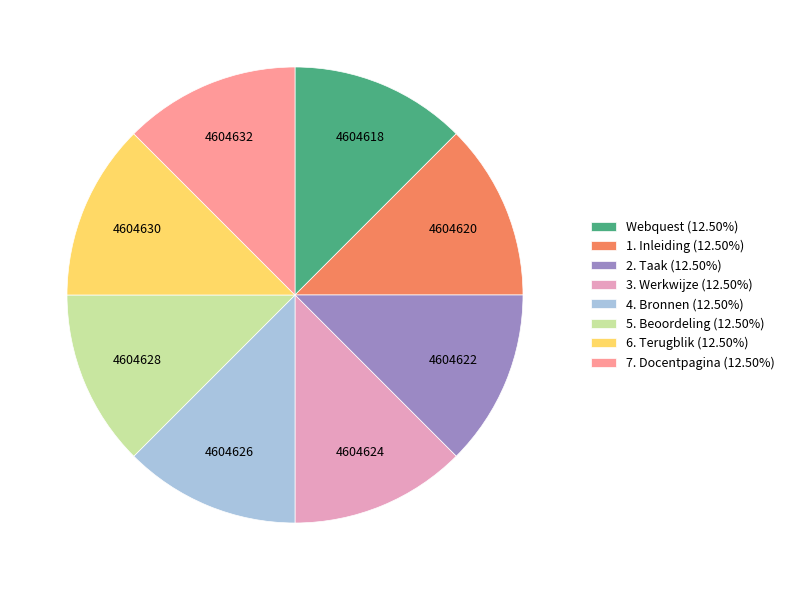

How many slices are in this pie chart?

8